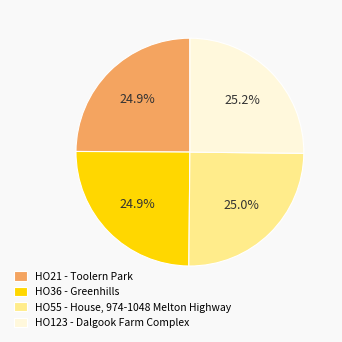

How many segments does this pie chart have?

4